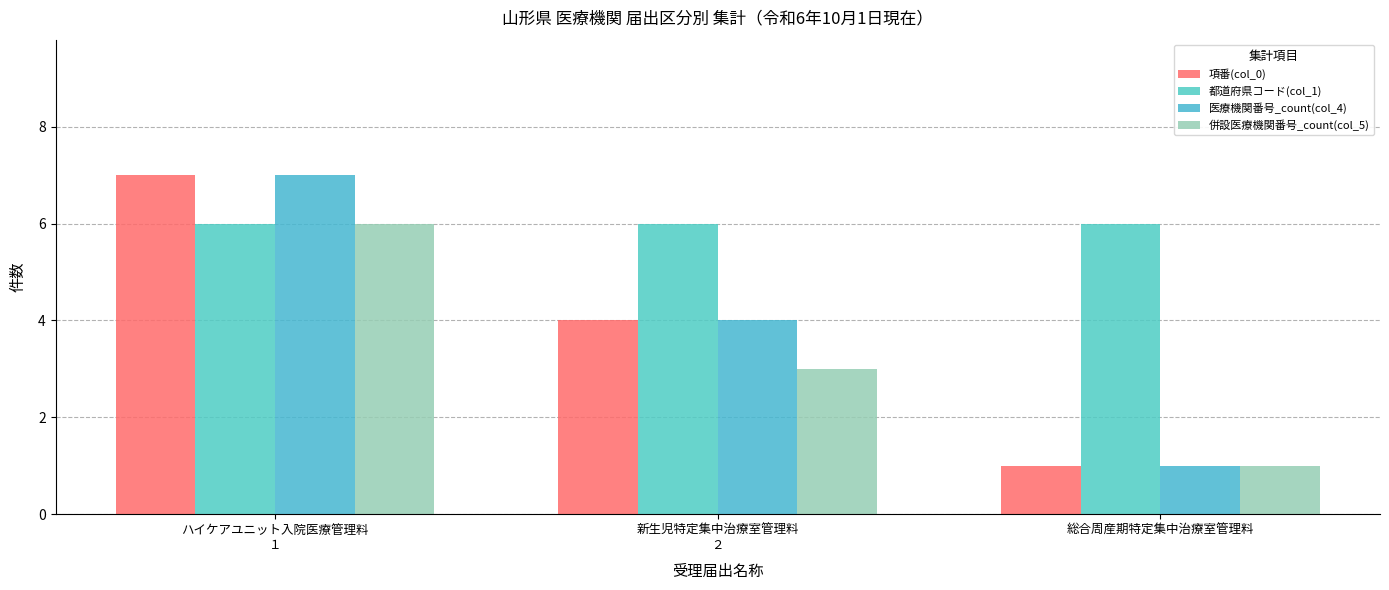

What is the minimum value shown in the chart?

1